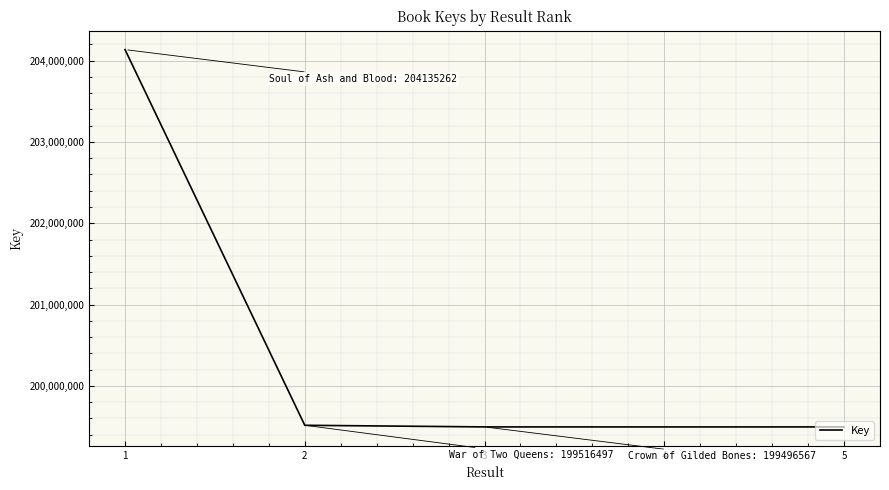

How many series are shown in this chart?

1